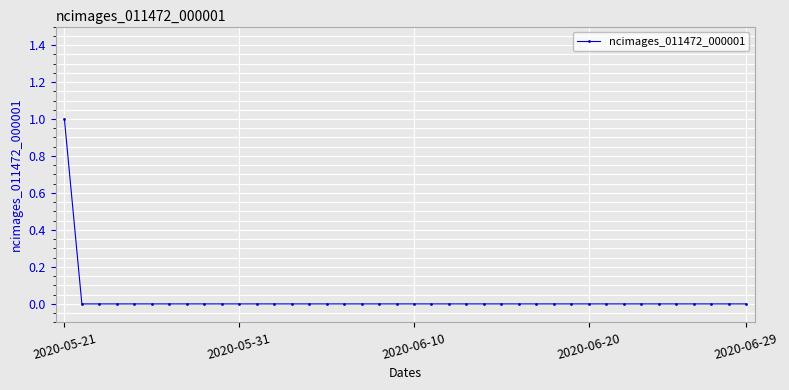

At which category does the chart reach its peak across all series?

2020-05-21